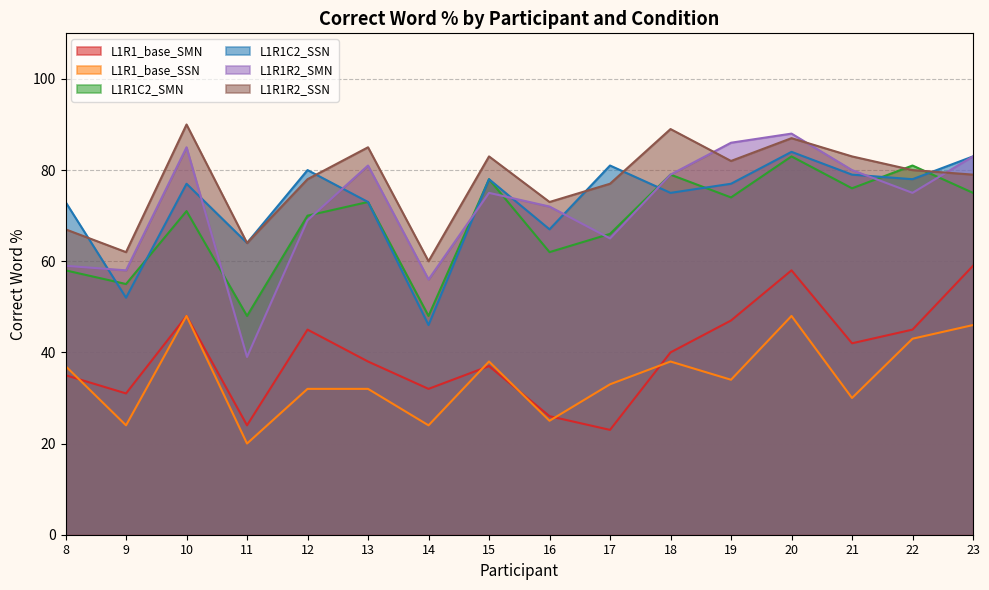

What is the value of the L1R1_base_SSN point at the 7th from the left?

24